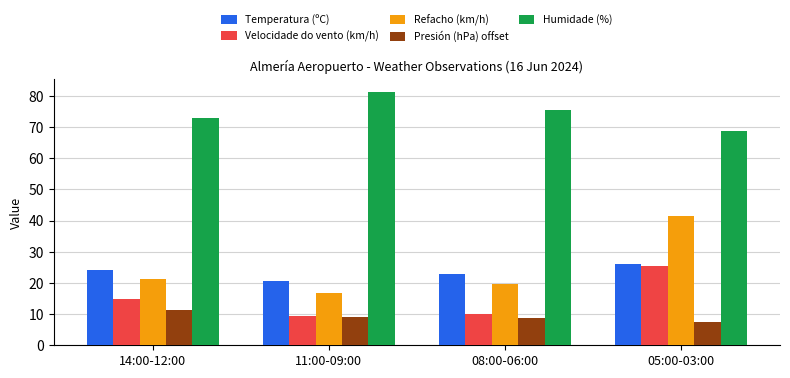

Where is Velocidade do vento (km/h) nearest to the value 17?

14:00-12:00